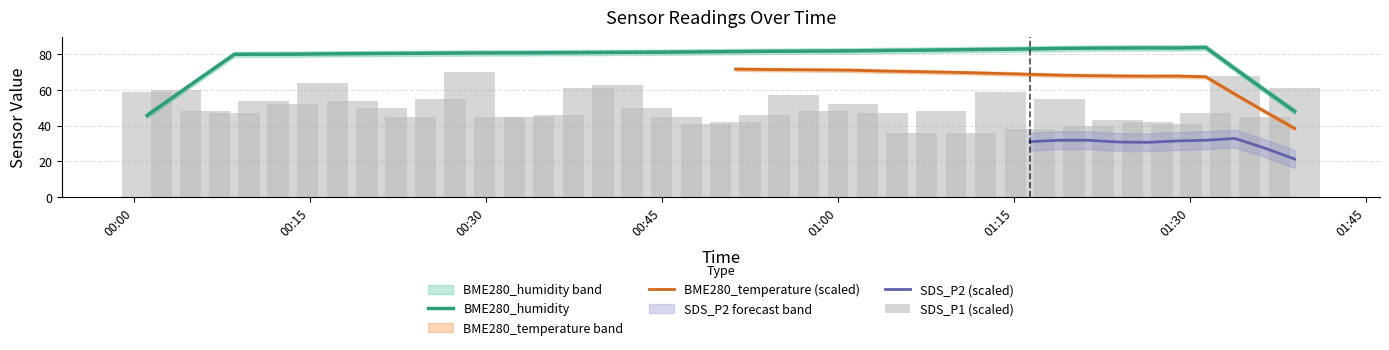

Which series has the largest range (max minus min)?

BME280_humidity